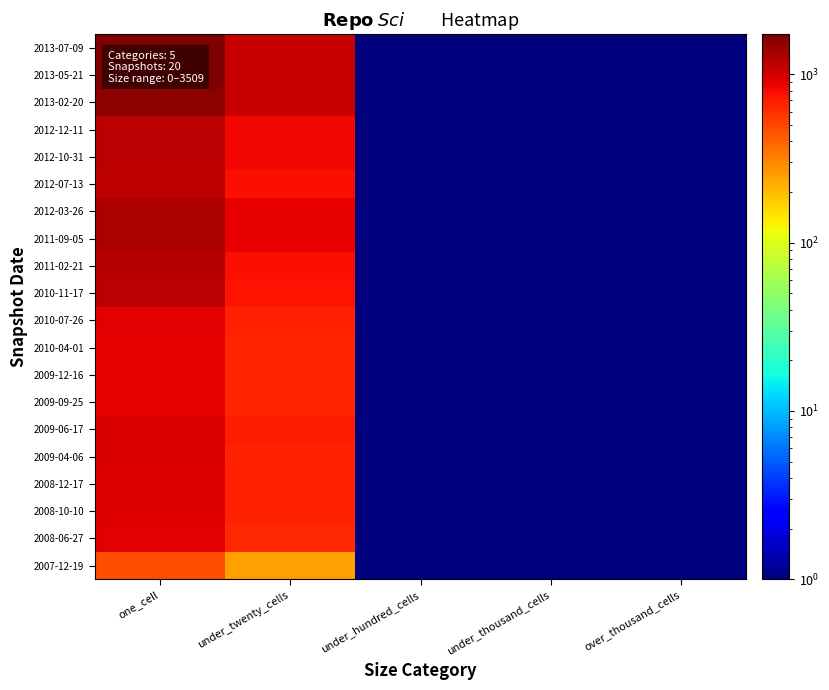

List the series in order of their peak value, lowest first.

2007-12-19, 2009-09-25, 2010-04-01, 2009-12-16, 2010-07-26, 2008-06-27, 2008-10-10, 2008-12-17, 2009-04-06, 2009-06-17, 2012-07-13, 2012-10-31, 2012-12-11, 2010-11-17, 2011-02-21, 2011-09-05, 2012-03-26, 2013-02-20, 2013-05-21, 2013-07-09